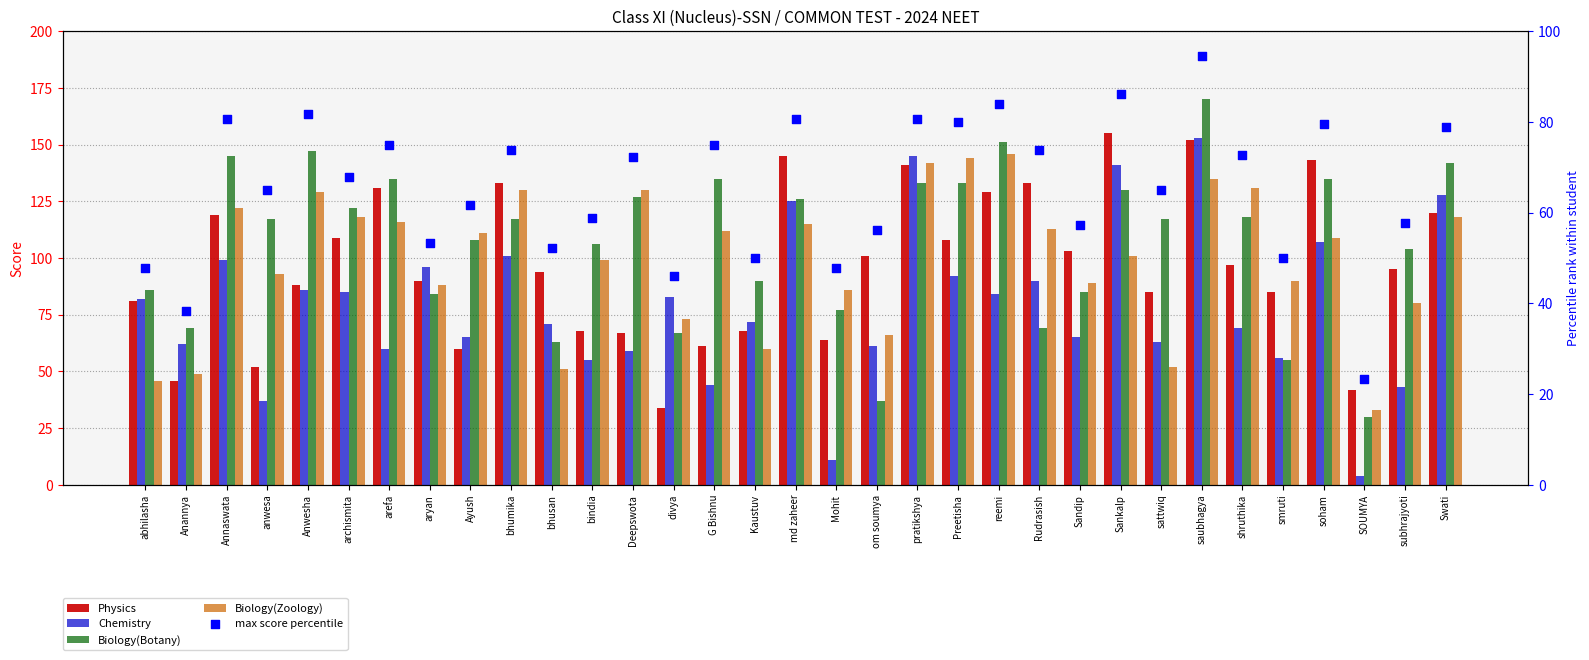

Is the value of Biology(Zoology) at saubhagya greater than the value of Chemistry at pratikshya?

No